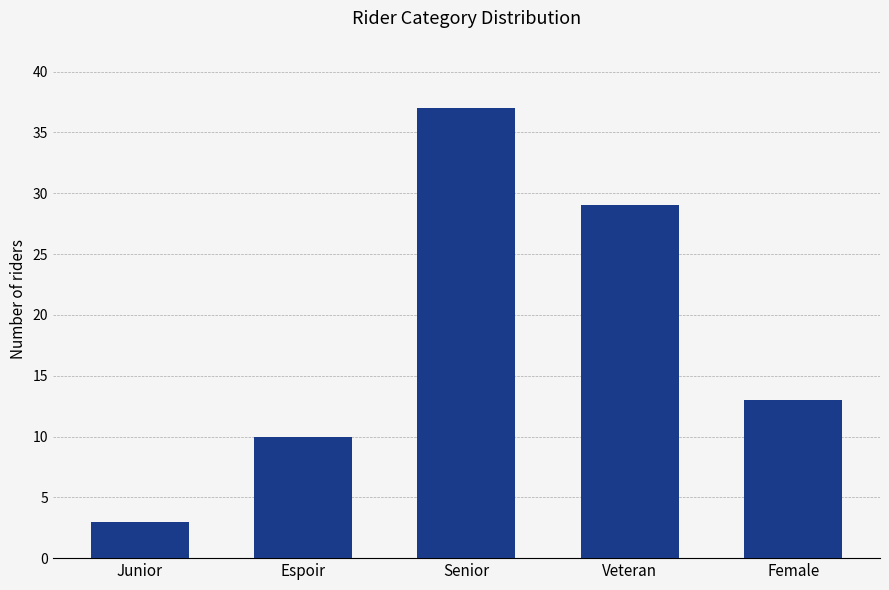

What is the greatest value displayed?

37